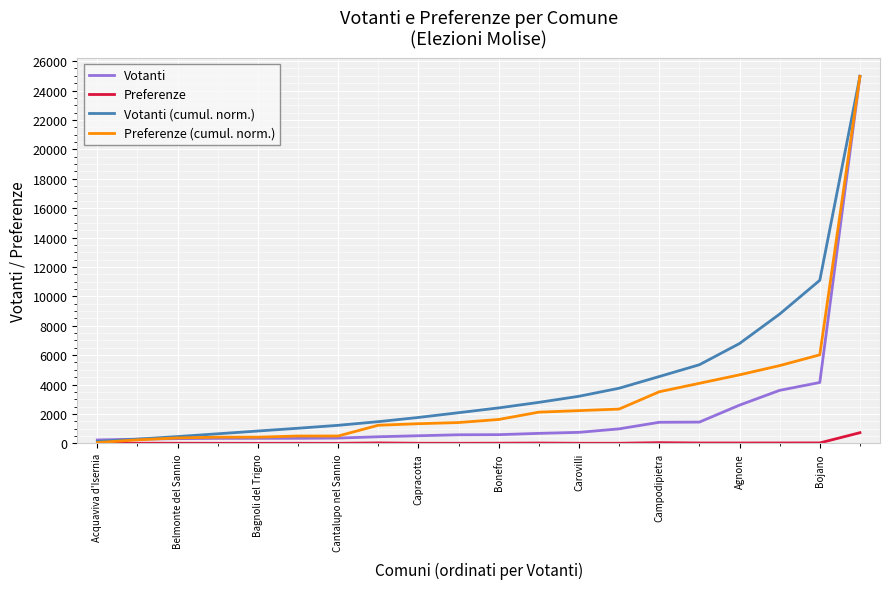

What is the maximum value shown in the chart?

24968.0